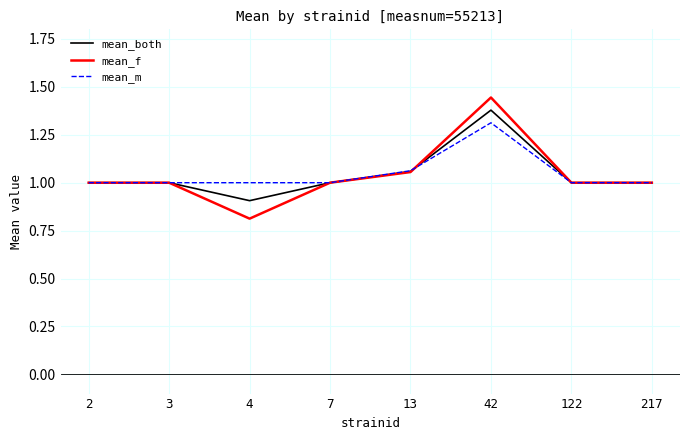

Which series has the largest range (max minus min)?

mean_f